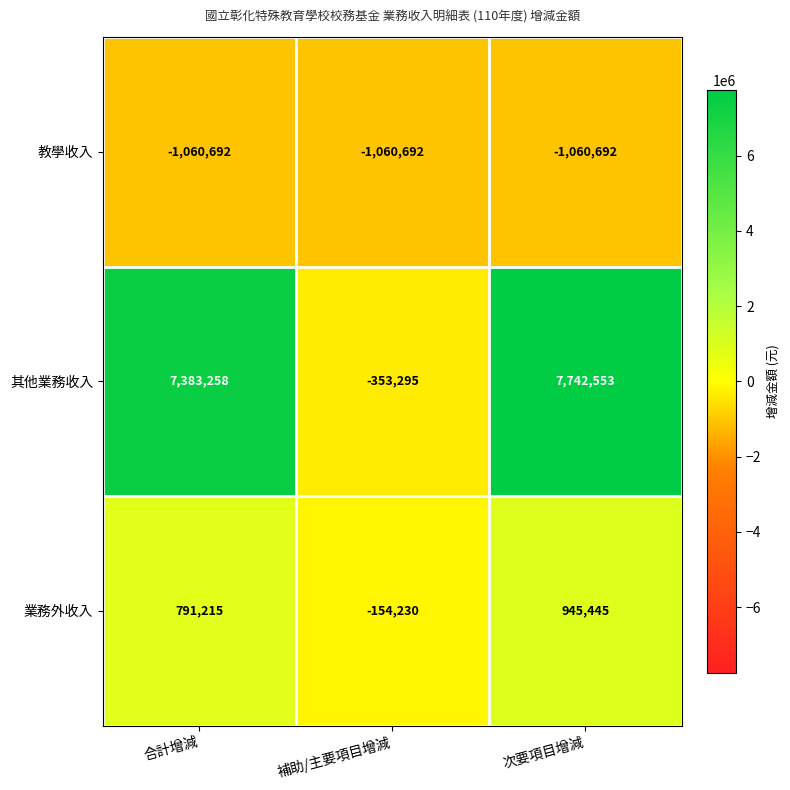

What is the difference between the highest and lowest values at 合計增減?

8443950